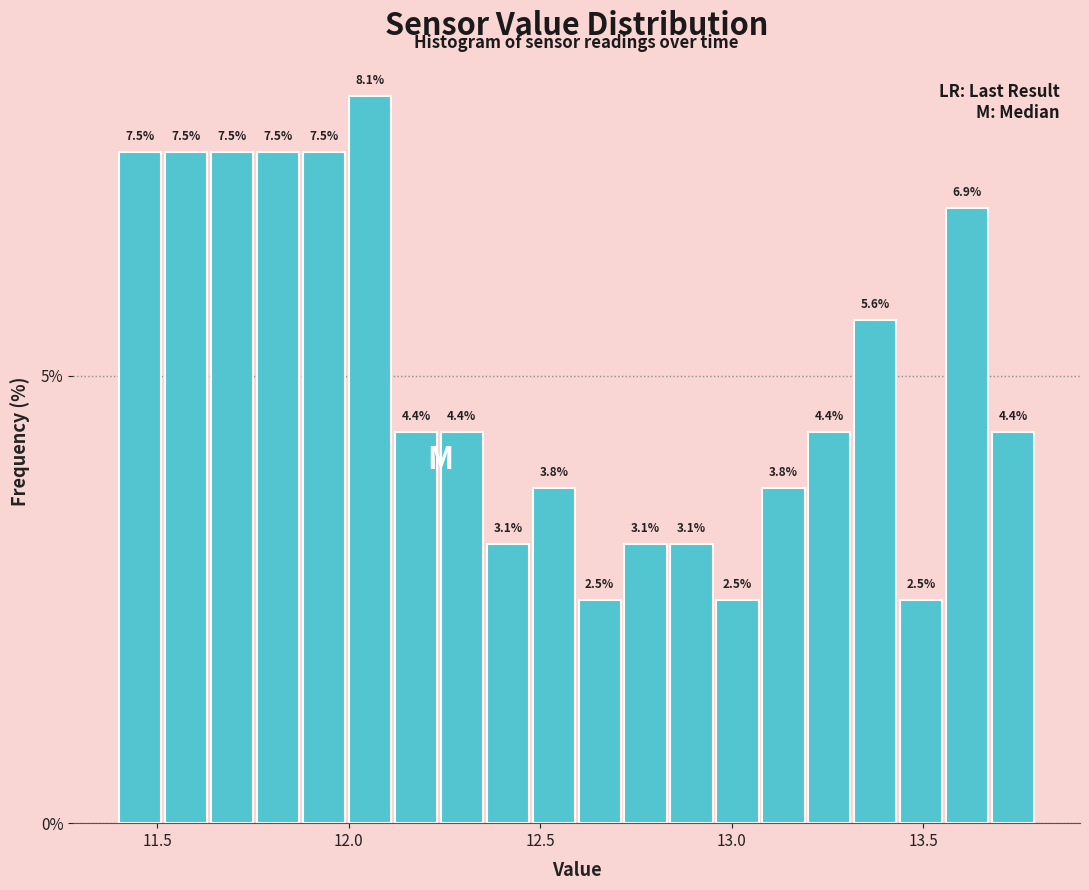

Around what value on the x-axis is the tallest bar? Give the approximate position of its centre, as read against the axis.

12.05